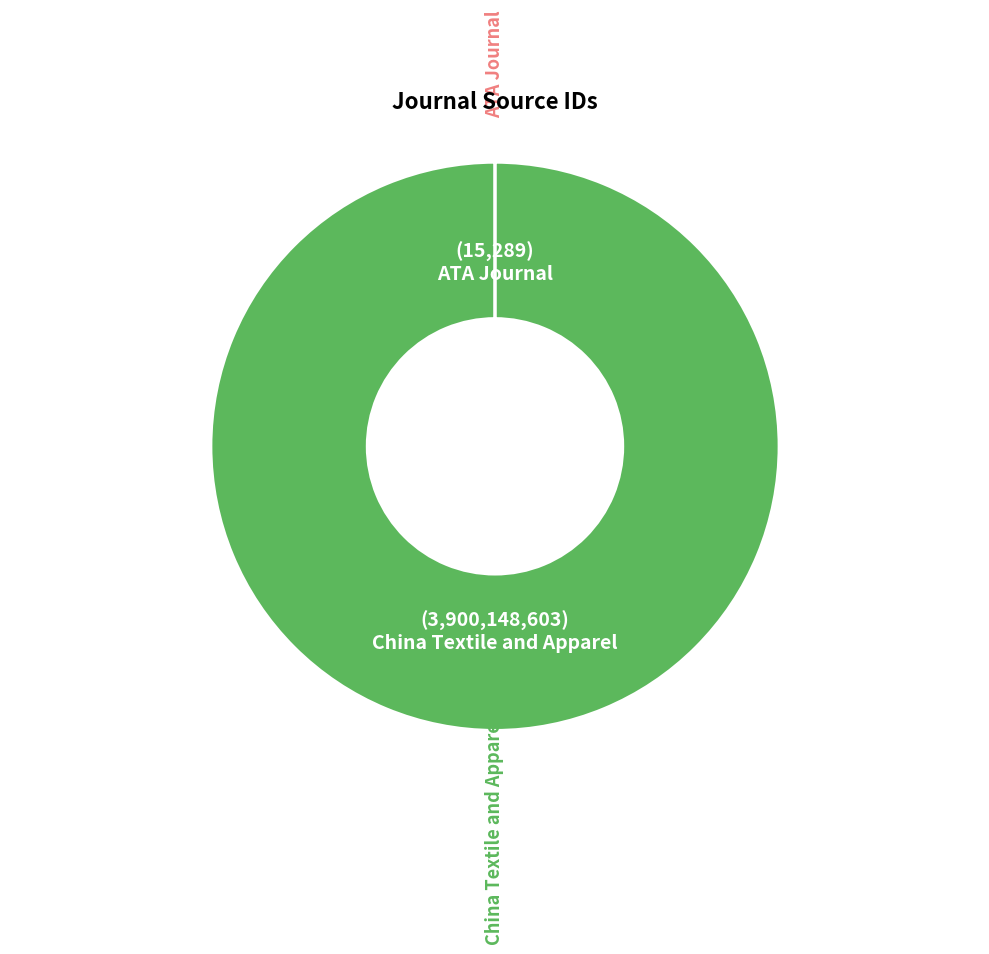

Does any single category account for the majority?

Yes